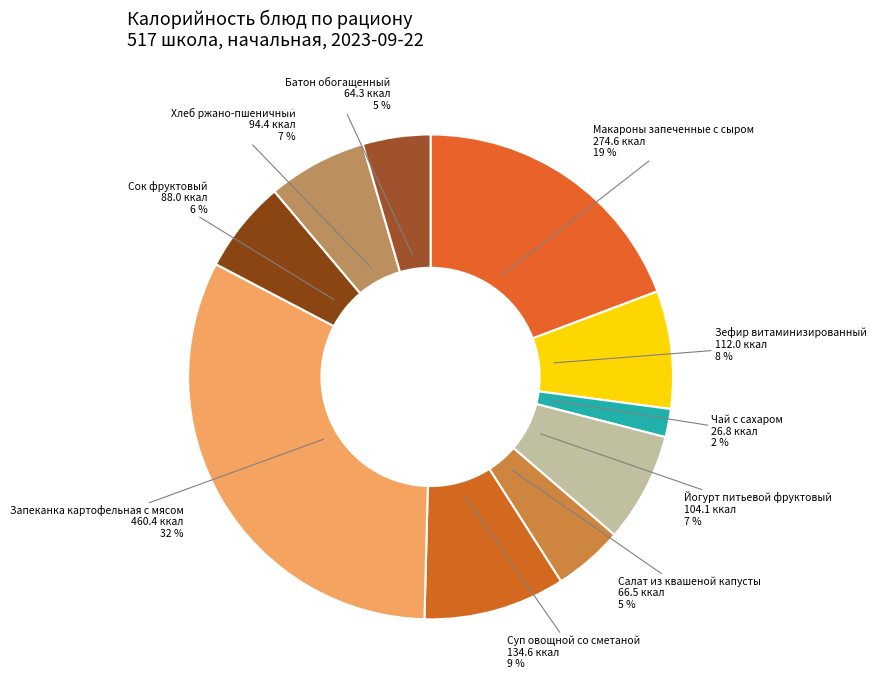

Combined, do Салат из квашеной капусты and Макароны запеченные с сыром account for over 50%?

No